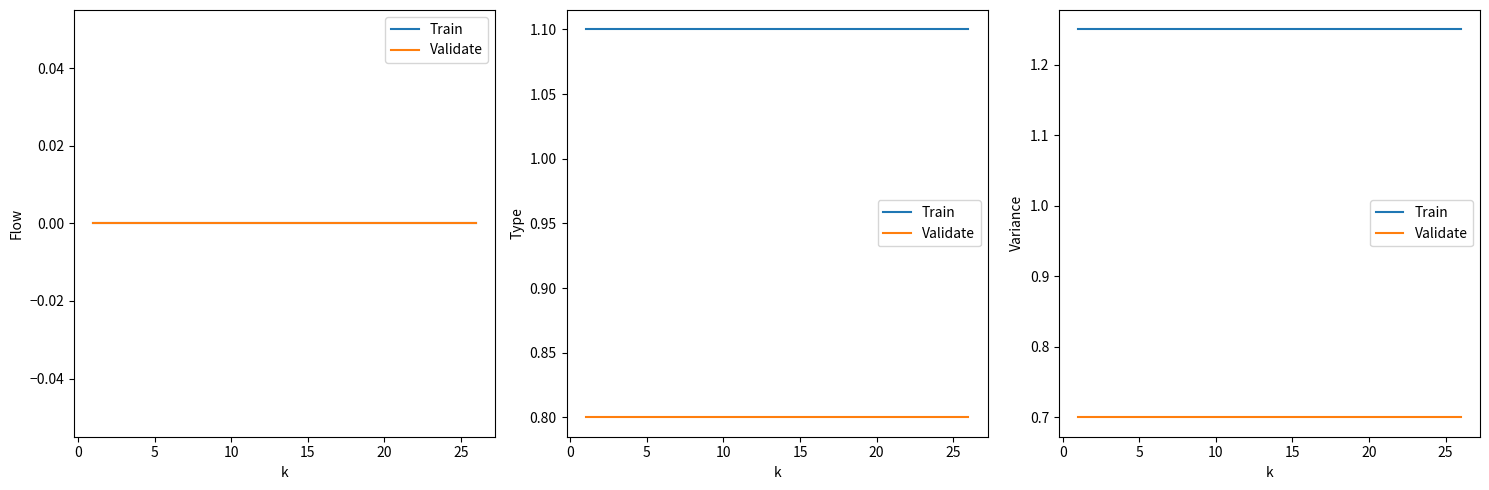

What is the average value of the Train series?

1.2